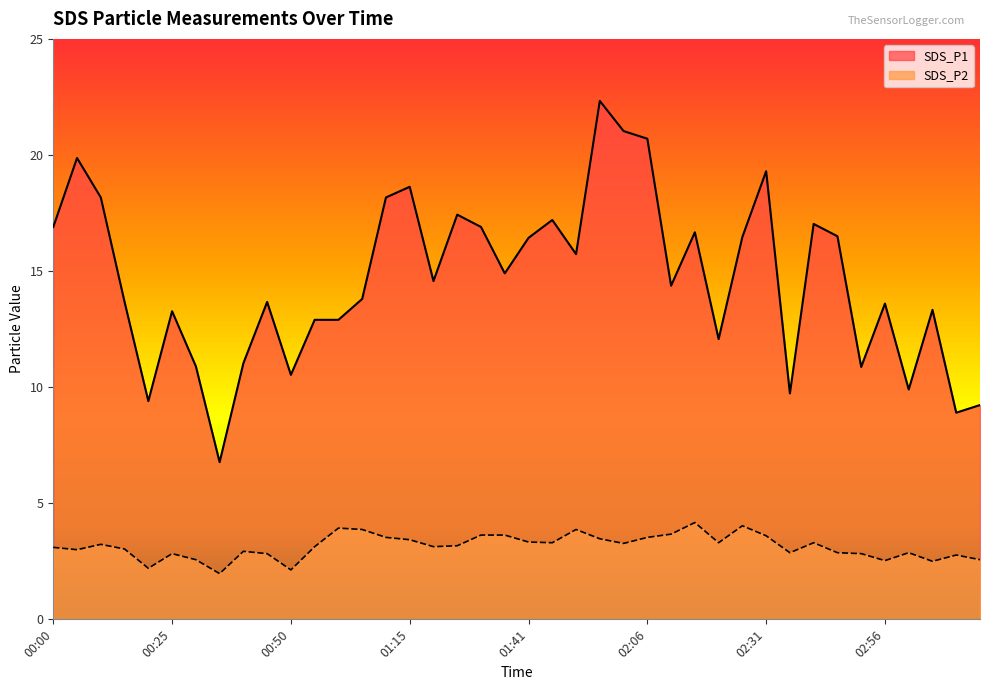

At which label does SDS_P1 reach its peak?

01:56